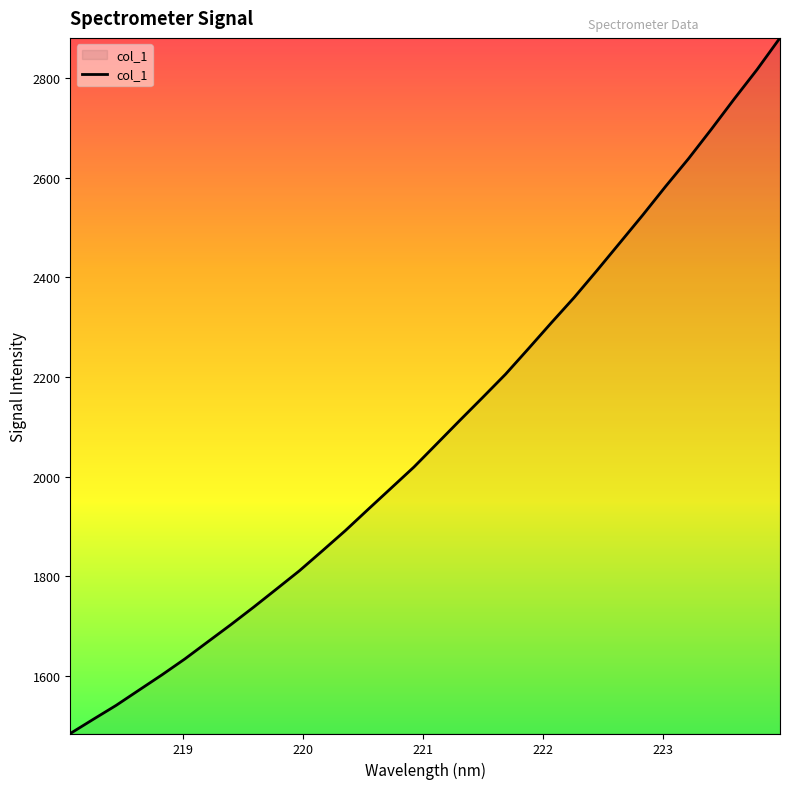

What is the greatest value displayed?

2880.5